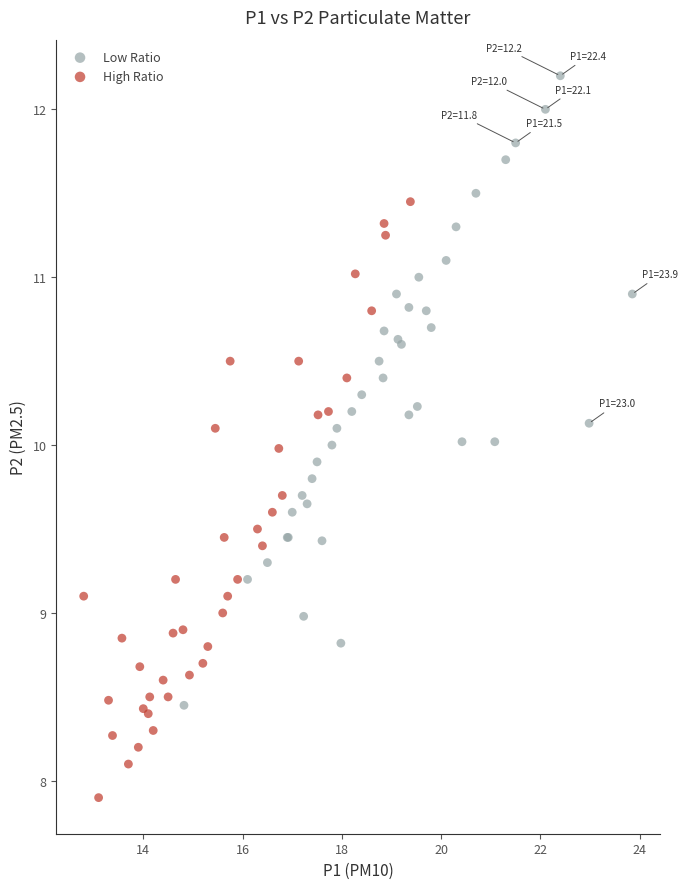

Which series contains the highest Y value?

Low Ratio